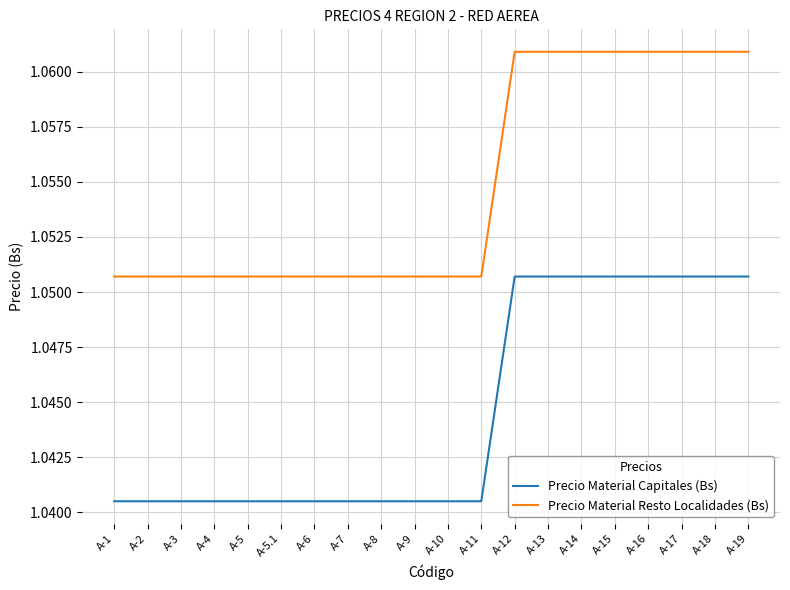

What is the total value across all series at A-4?

2.1